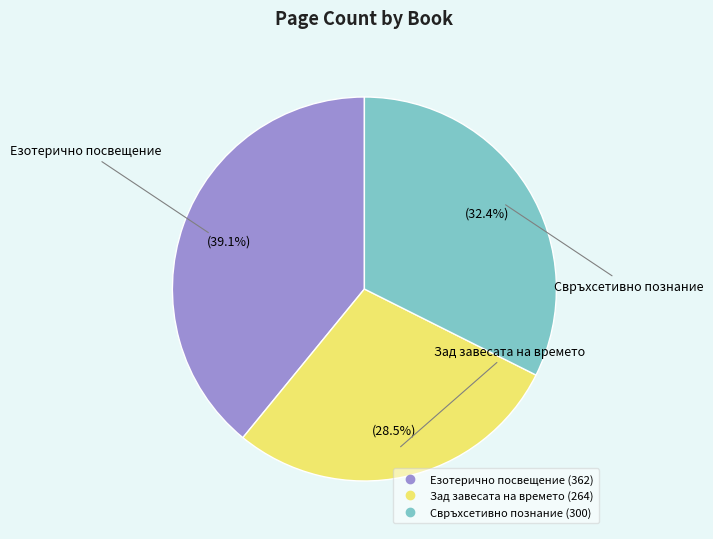

Does any single category account for the majority?

No